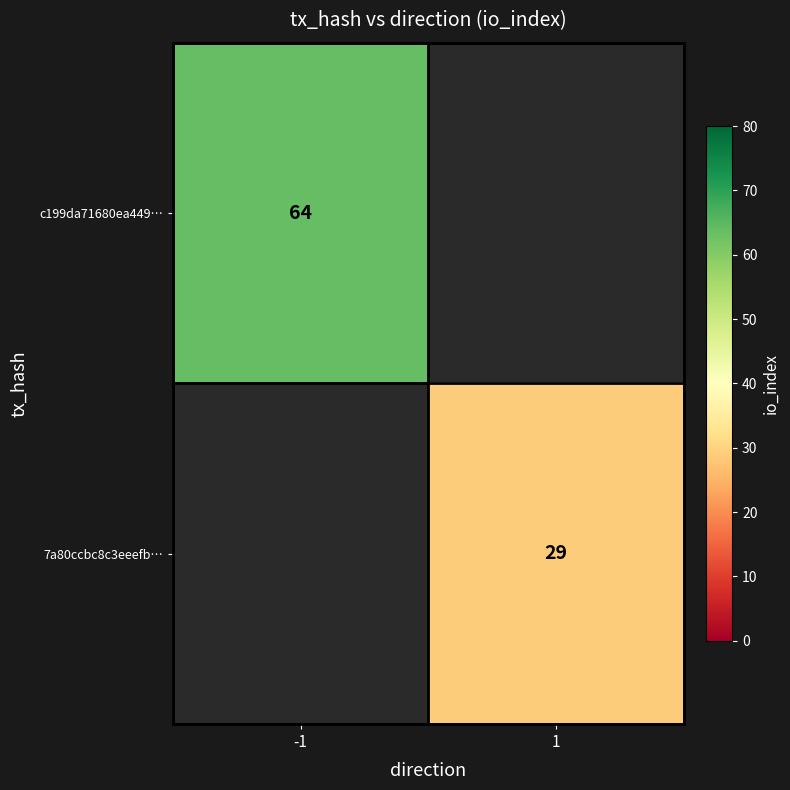

The c199da71680ea449… series shows 19 at -1. True or false?

False